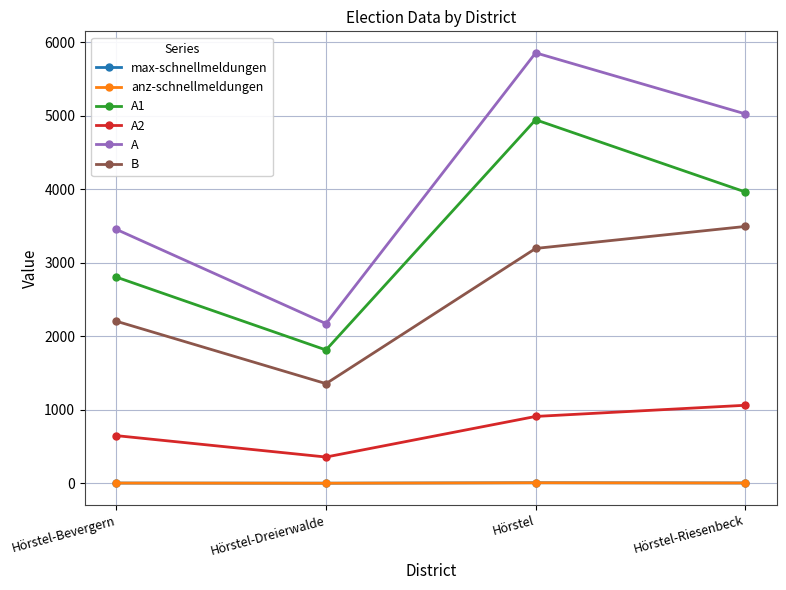

What is the difference between the highest and lowest values at Hörstel-Riesenbeck?

5020